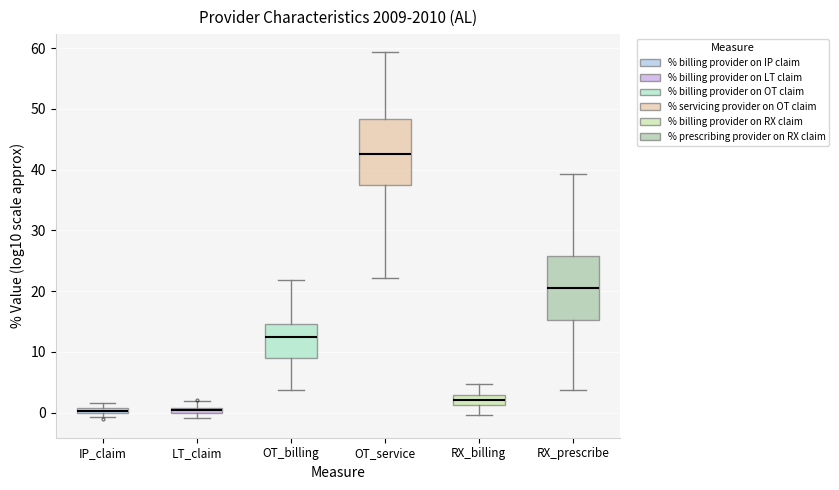

Where does the lower whisker of the box for RX_billing end on the y-axis? The values are not printed on the chart, so give them approximately, as read against the axis.

0